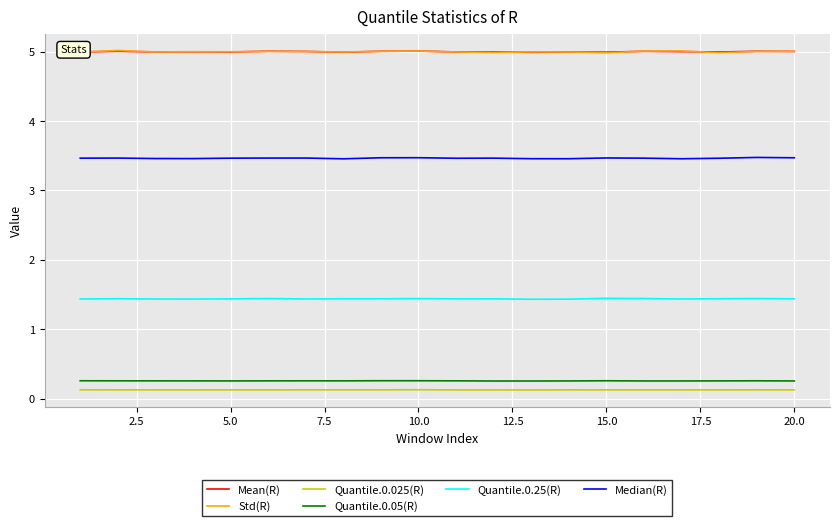

Which series has the widest spread of values?

Std(R)